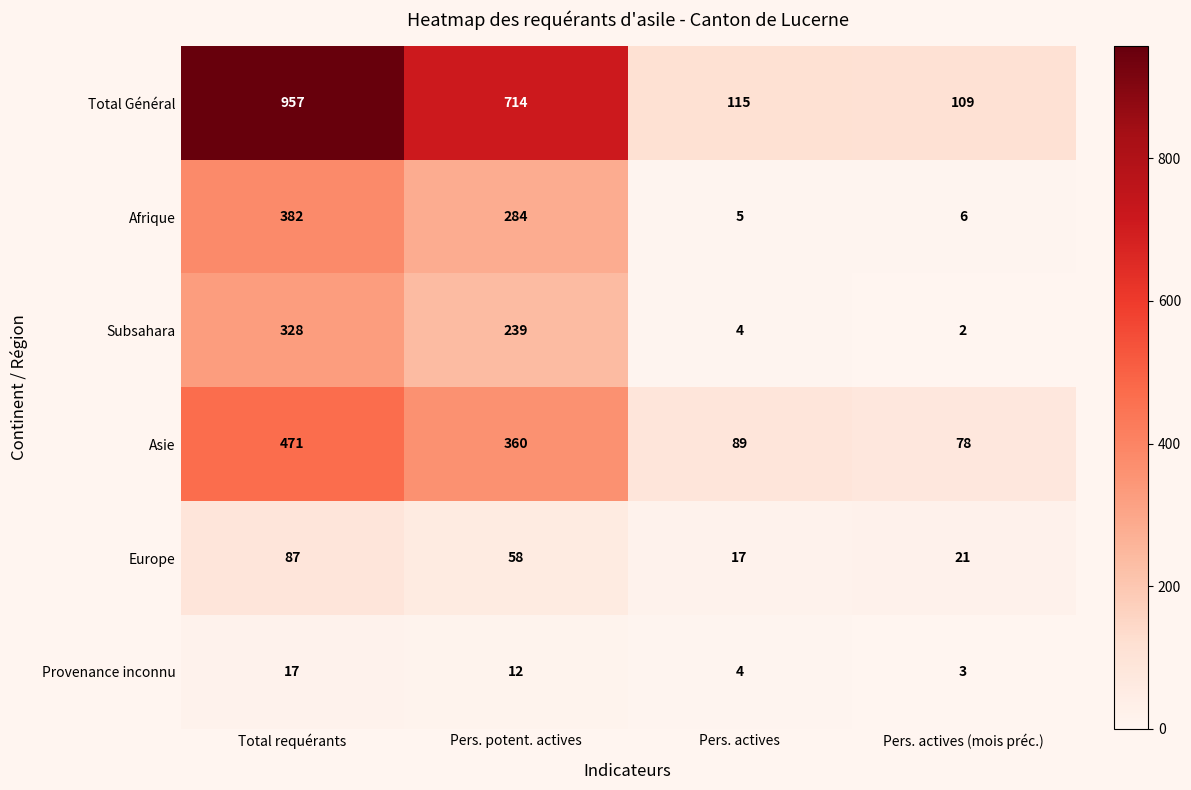

Reading right to left, what are all the values shown in this chart?

Total Général: Pers. actives (mois préc.)=109	Pers. actives=115	Pers. potent. actives=714	Total requérants=957
Afrique: Pers. actives (mois préc.)=6	Pers. actives=5	Pers. potent. actives=284	Total requérants=382
Subsahara: Pers. actives (mois préc.)=2	Pers. actives=4	Pers. potent. actives=239	Total requérants=328
Asie: Pers. actives (mois préc.)=78	Pers. actives=89	Pers. potent. actives=360	Total requérants=471
Europe: Pers. actives (mois préc.)=21	Pers. actives=17	Pers. potent. actives=58	Total requérants=87
Provenance inconnu: Pers. actives (mois préc.)=3	Pers. actives=4	Pers. potent. actives=12	Total requérants=17